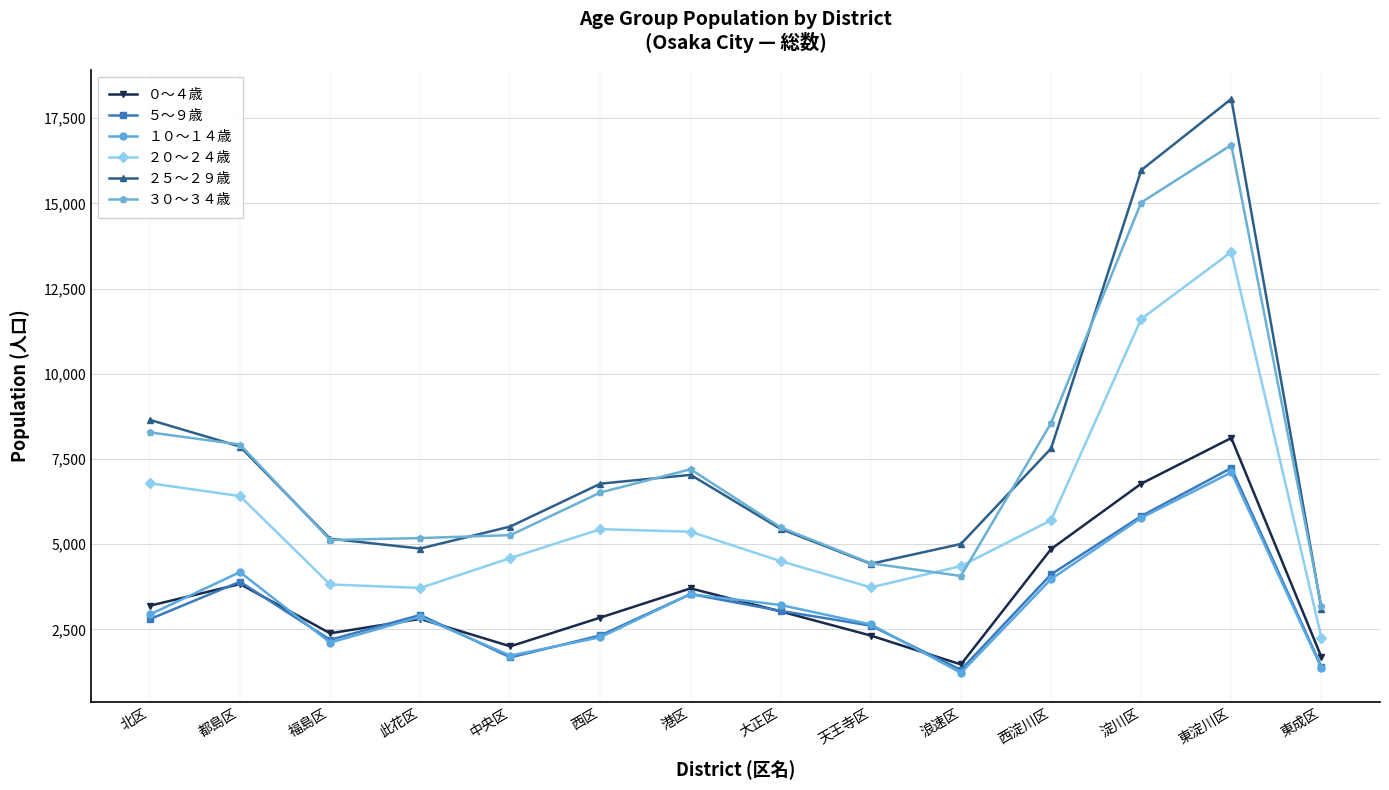

Where does the ２０～２４歳 series first go above 5365?

北区